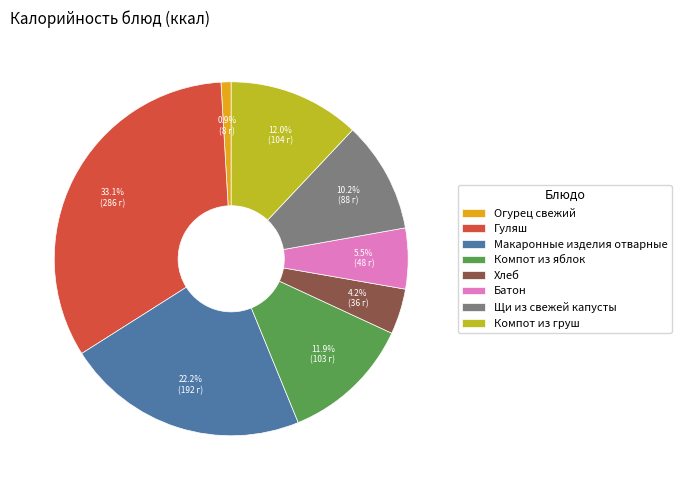

To the nearest percent, what portion does Огурец свежий represent?

1%